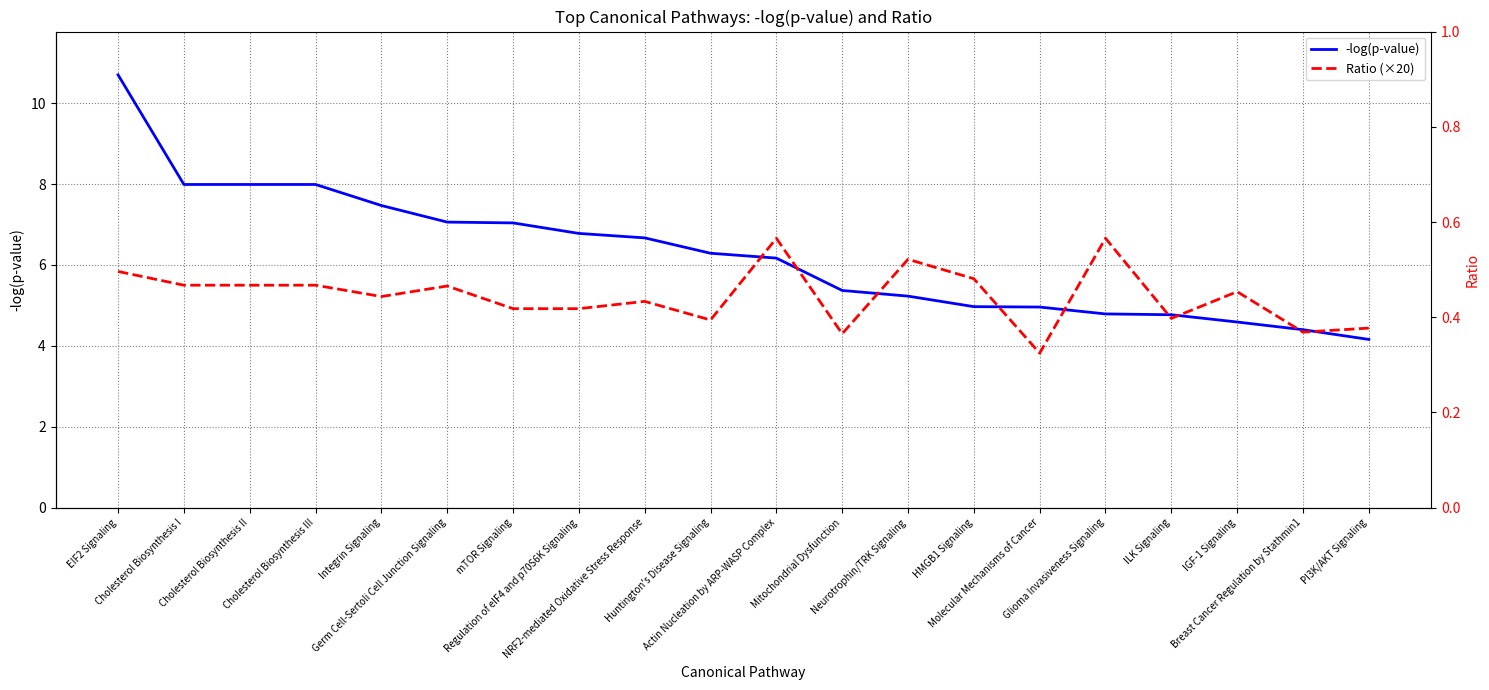

Where is -log(p-value) nearest to the value 7?

mTOR Signaling